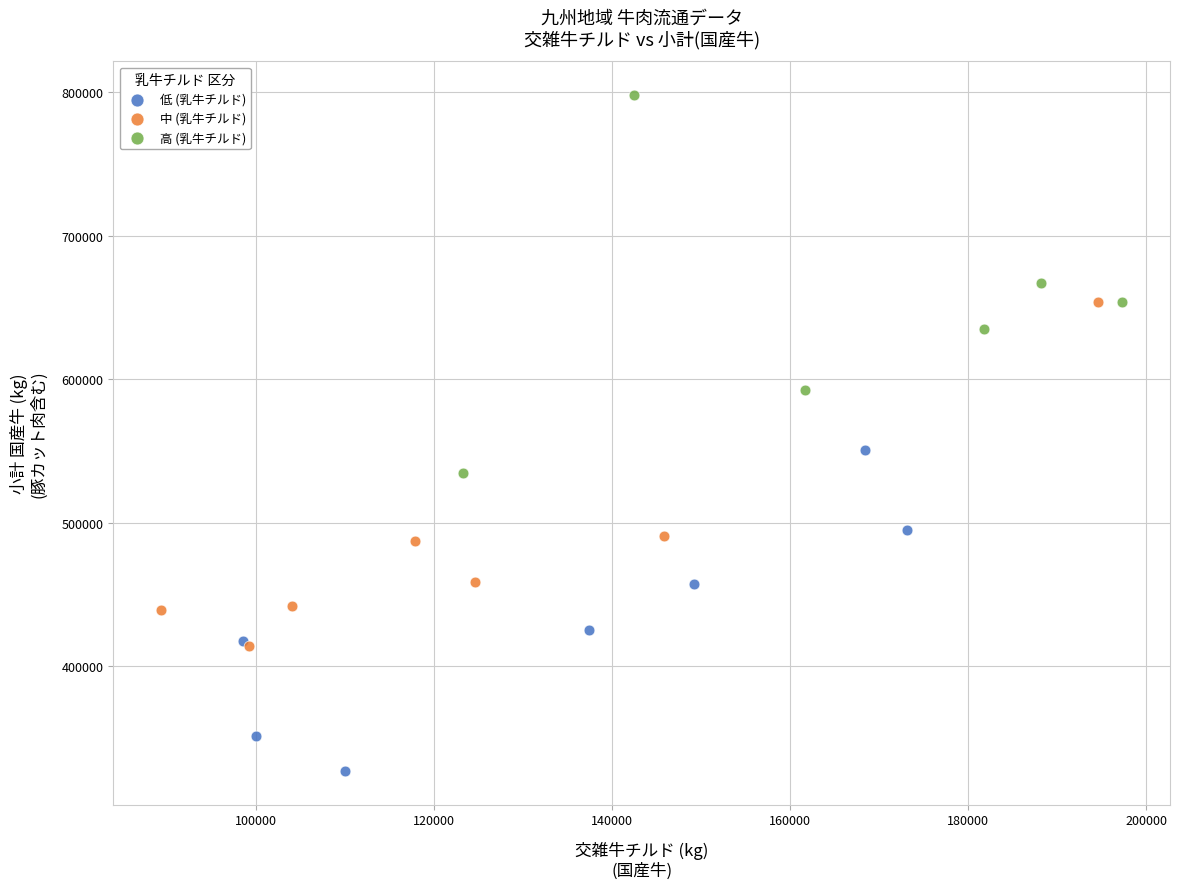

Which series reaches the maximum Y coordinate?

高 (乳牛チルド)